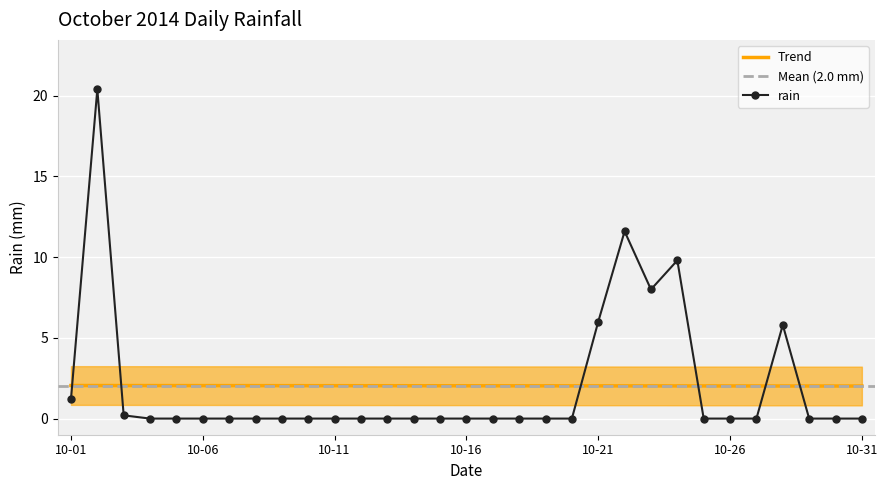

At which category does the chart reach its peak across all series?

2014-10-02